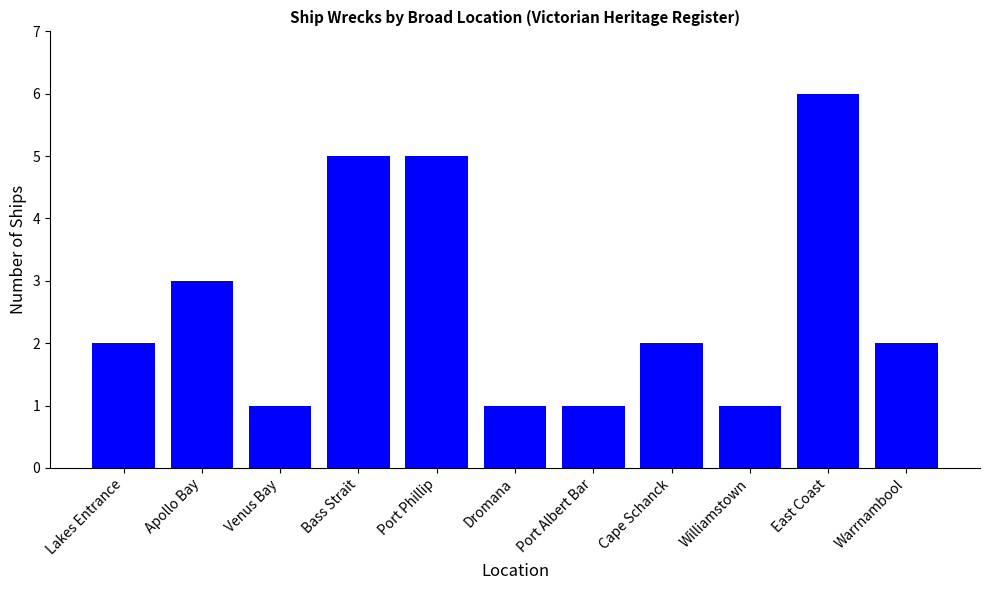

Reading left to right, extract all data points from this chart.

2	3	1	5	5	1	1	2	1	6	2